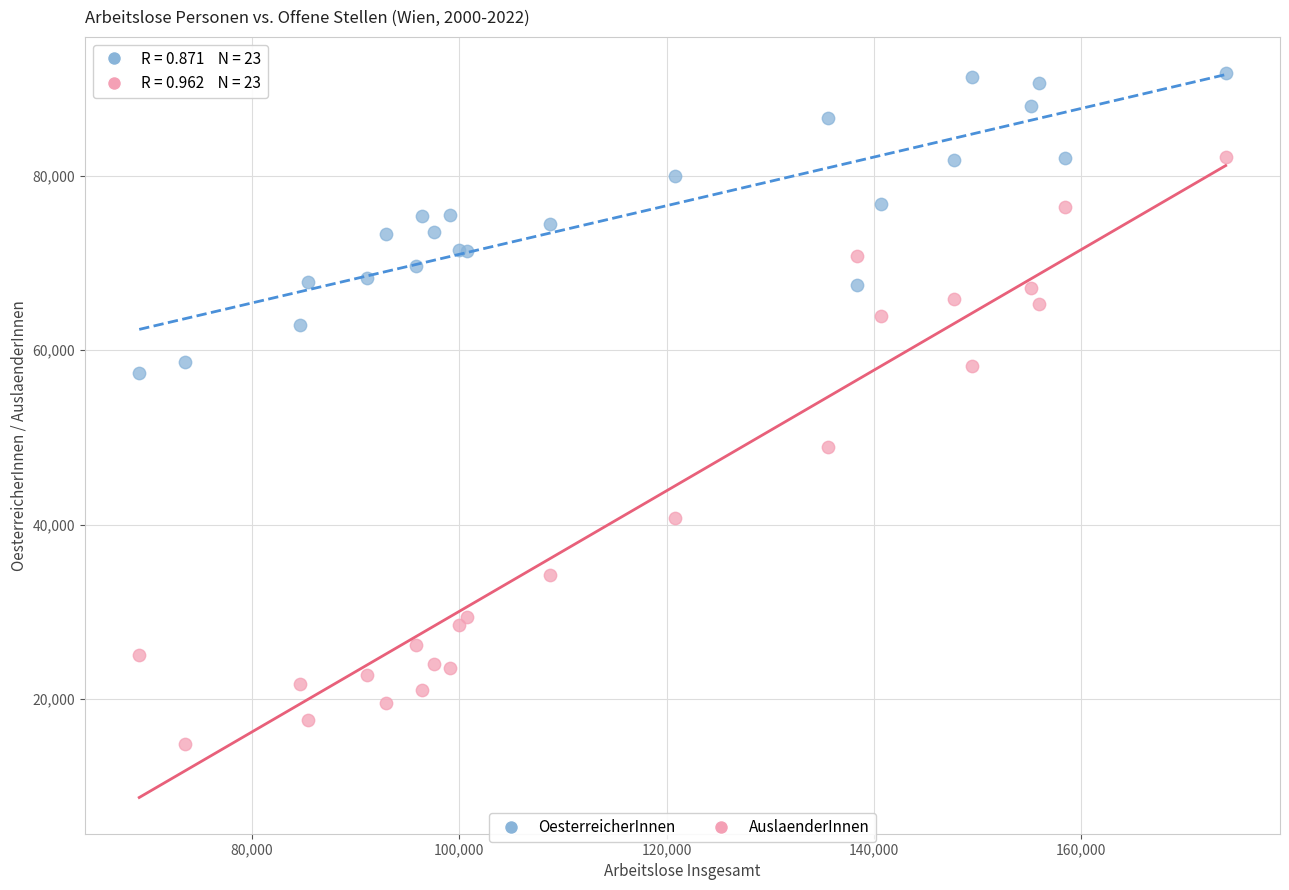

Which series contains the lowest Y value?

AuslaenderInnen